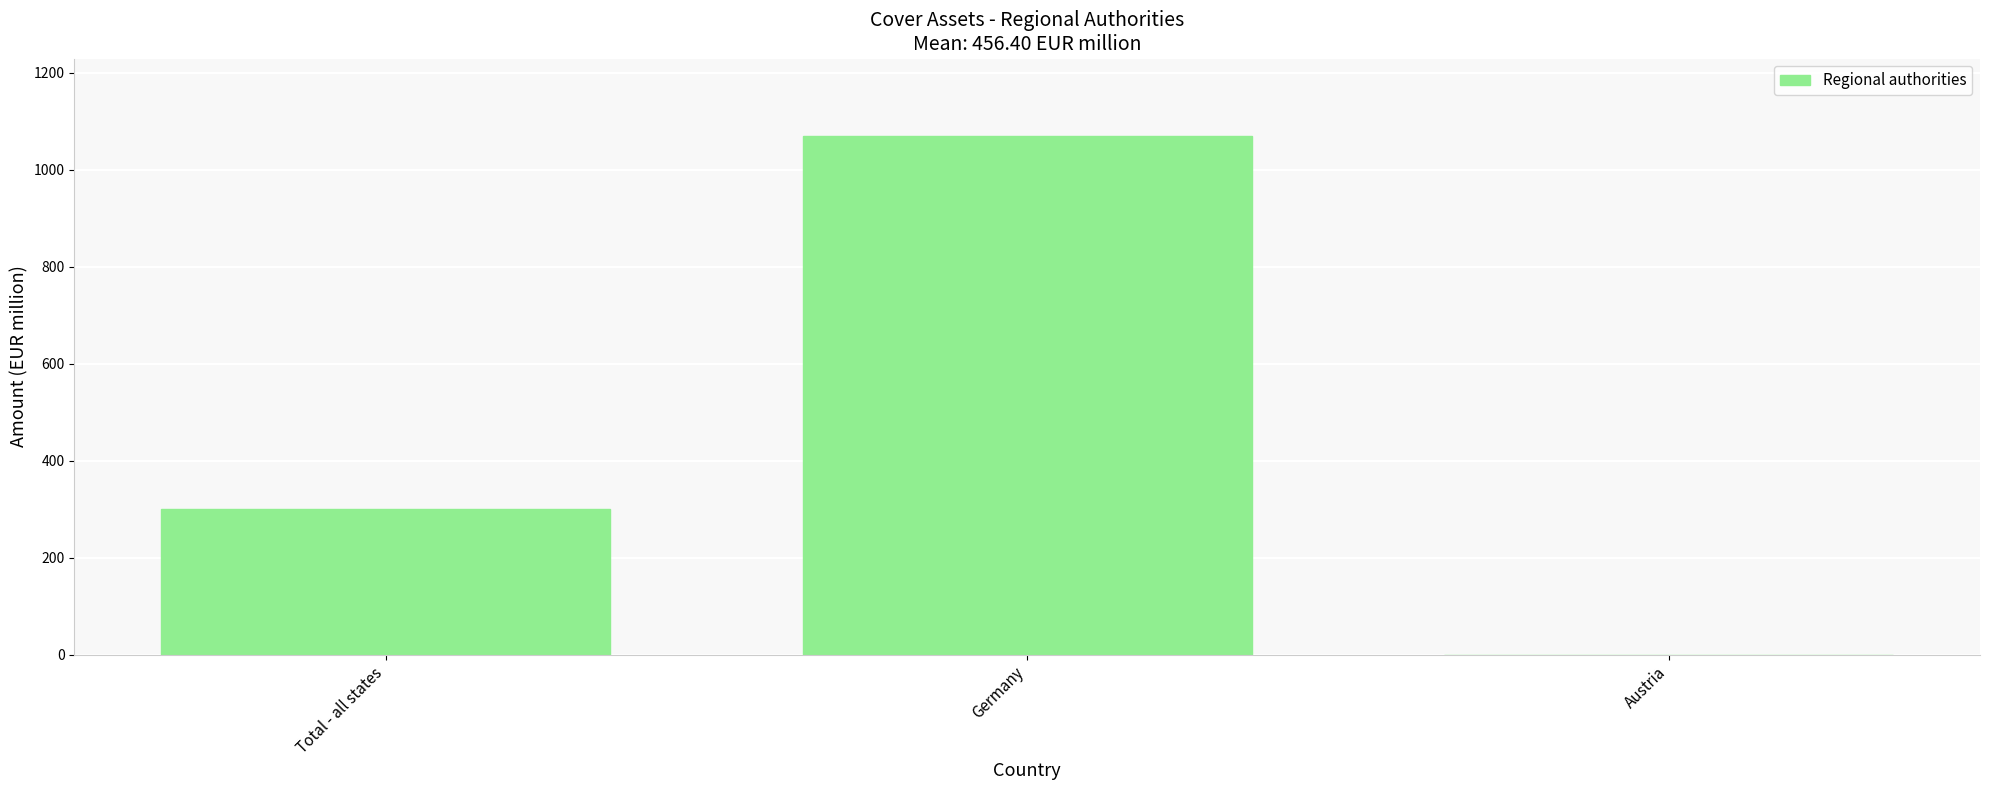

What is the maximum value shown in the chart?

1068.9